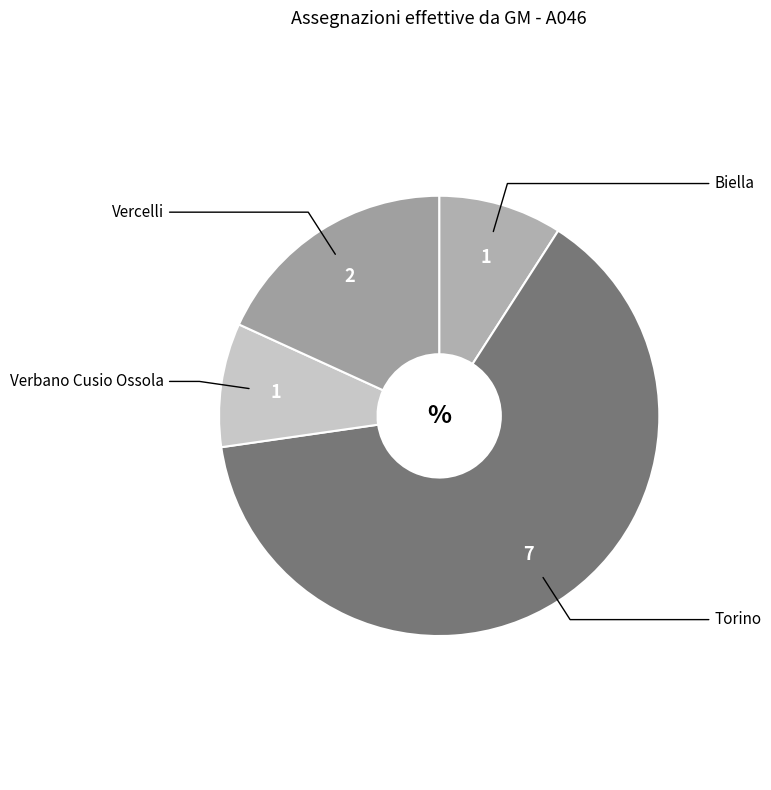

Is Vercelli the majority of the pie?

No